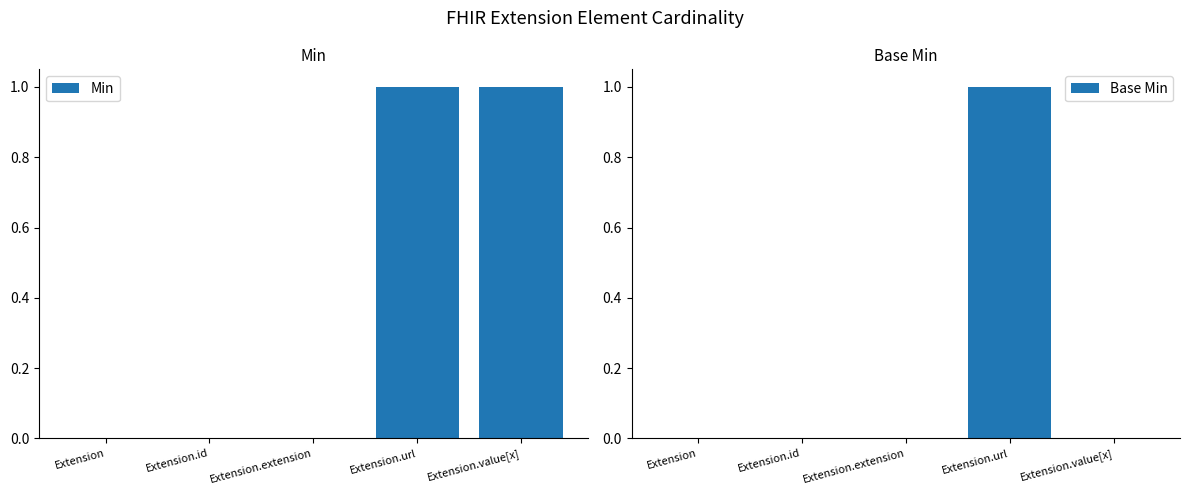

How many values in the Min series exceed 0?

2